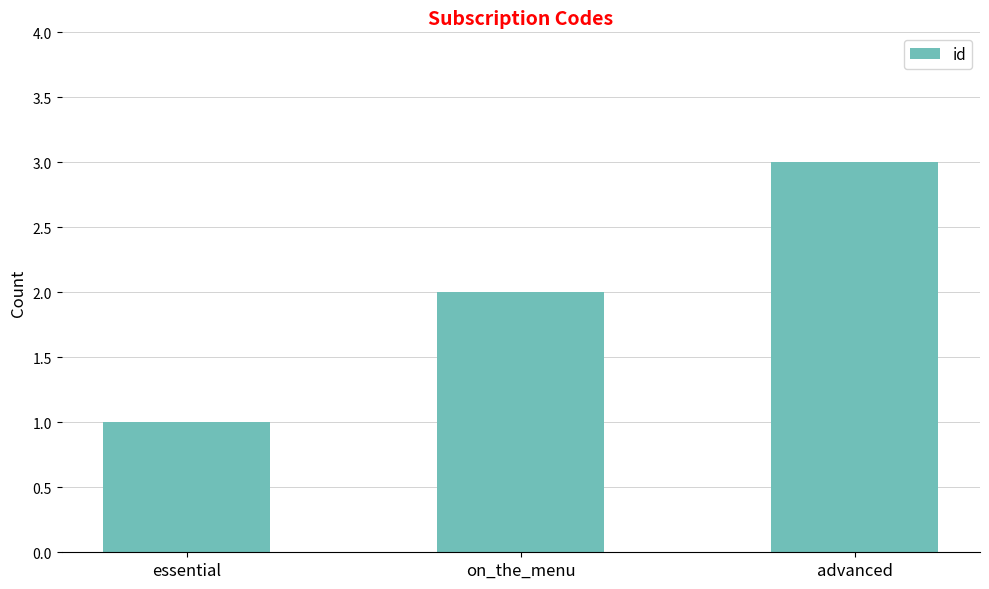

Is it true that the value at on_the_menu is 1?

False